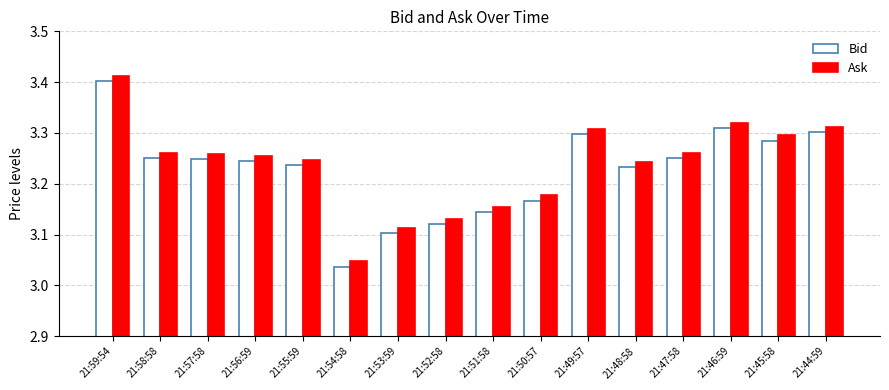

Which category has the highest value in the Bid series?

21:59:54